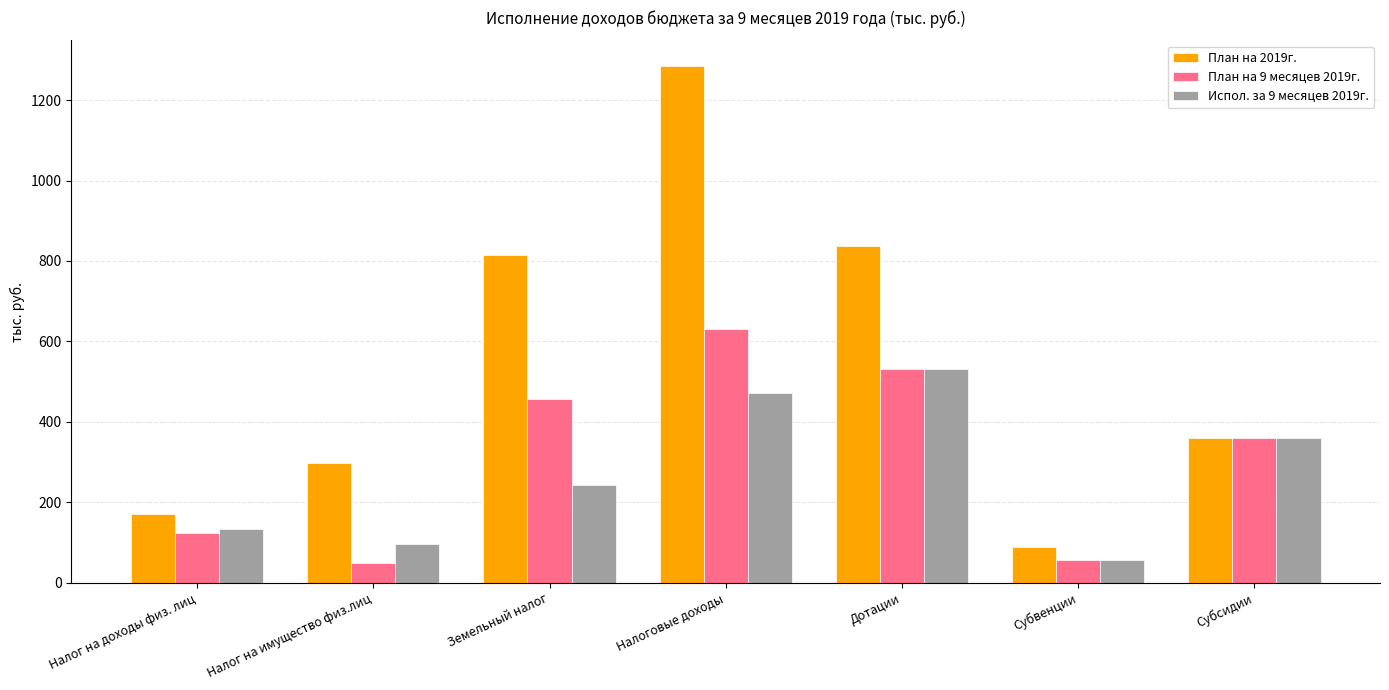

Rank the series at Налоговые доходы from lowest to highest value.

Испол. за 9 месяцев 2019г., План на 9 месяцев 2019г., План на 2019г.